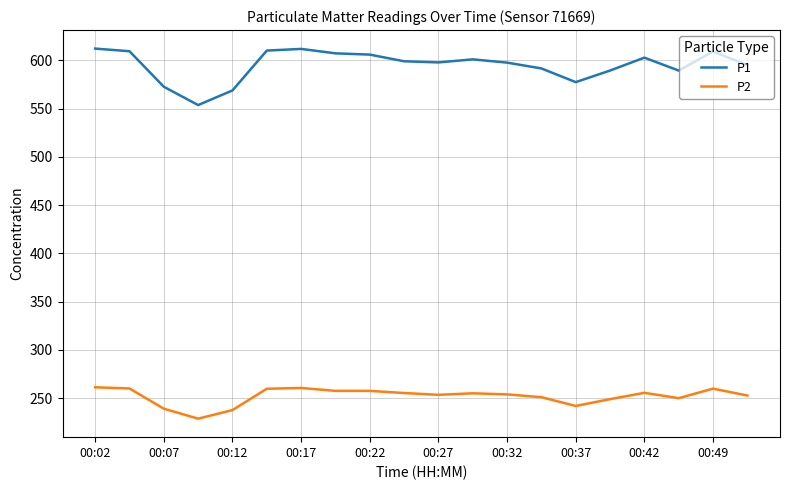

What is the difference between the maximum and minimum values in the P1 series?

58.5